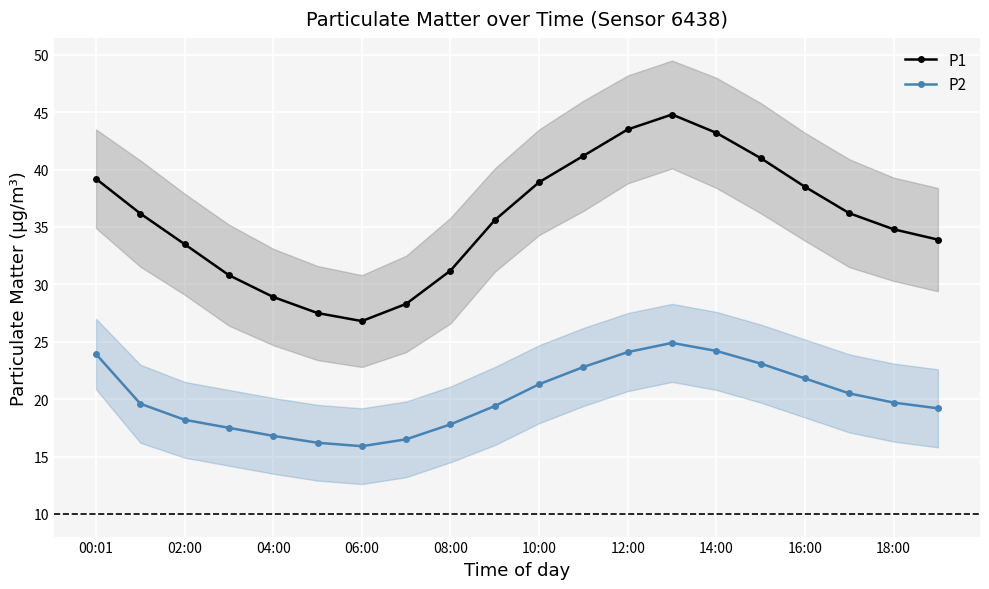

What is the greatest value displayed?

44.8